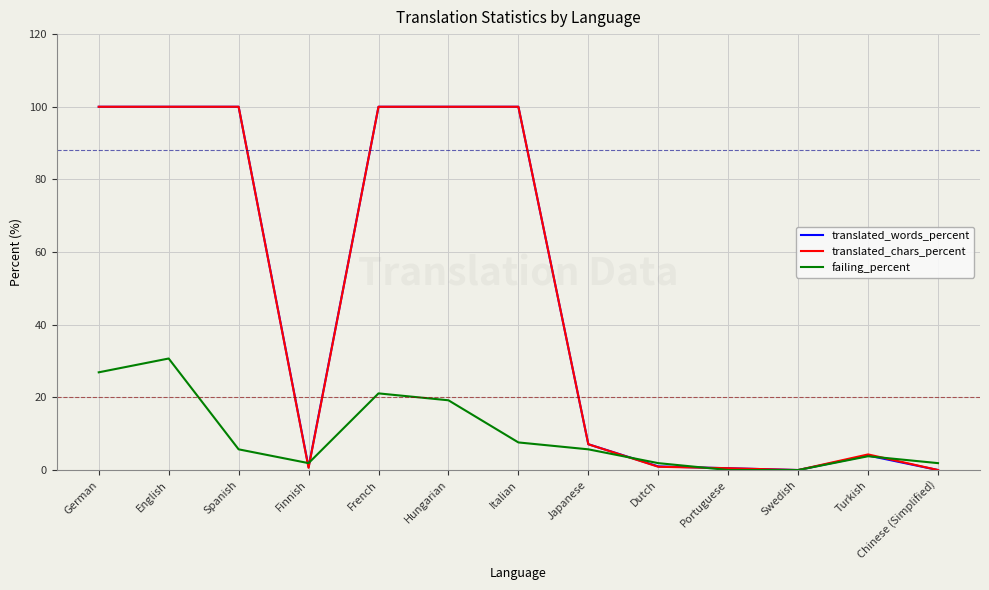

What is the average value of the translated_words_percent series?

47.2